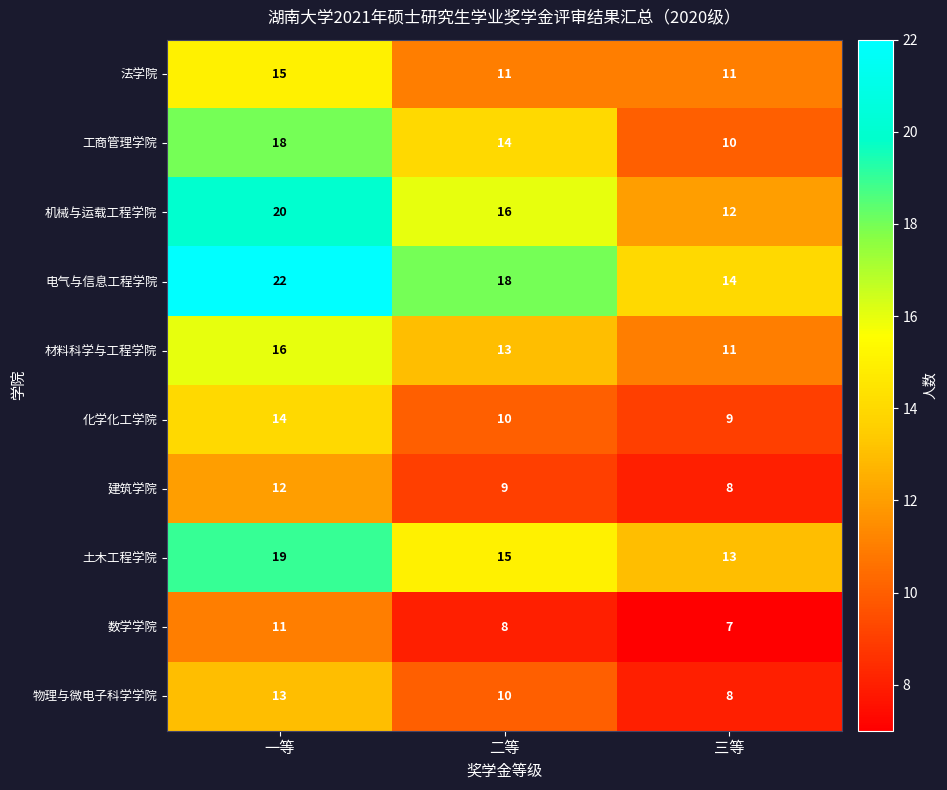

Reading left to right, list all the values displayed in this chart.

法学院: 一等=15	二等=11	三等=11
工商管理学院: 一等=18	二等=14	三等=10
机械与运载工程学院: 一等=20	二等=16	三等=12
电气与信息工程学院: 一等=22	二等=18	三等=14
材料科学与工程学院: 一等=16	二等=13	三等=11
化学化工学院: 一等=14	二等=10	三等=9
建筑学院: 一等=12	二等=9	三等=8
土木工程学院: 一等=19	二等=15	三等=13
数学学院: 一等=11	二等=8	三等=7
物理与微电子科学学院: 一等=13	二等=10	三等=8